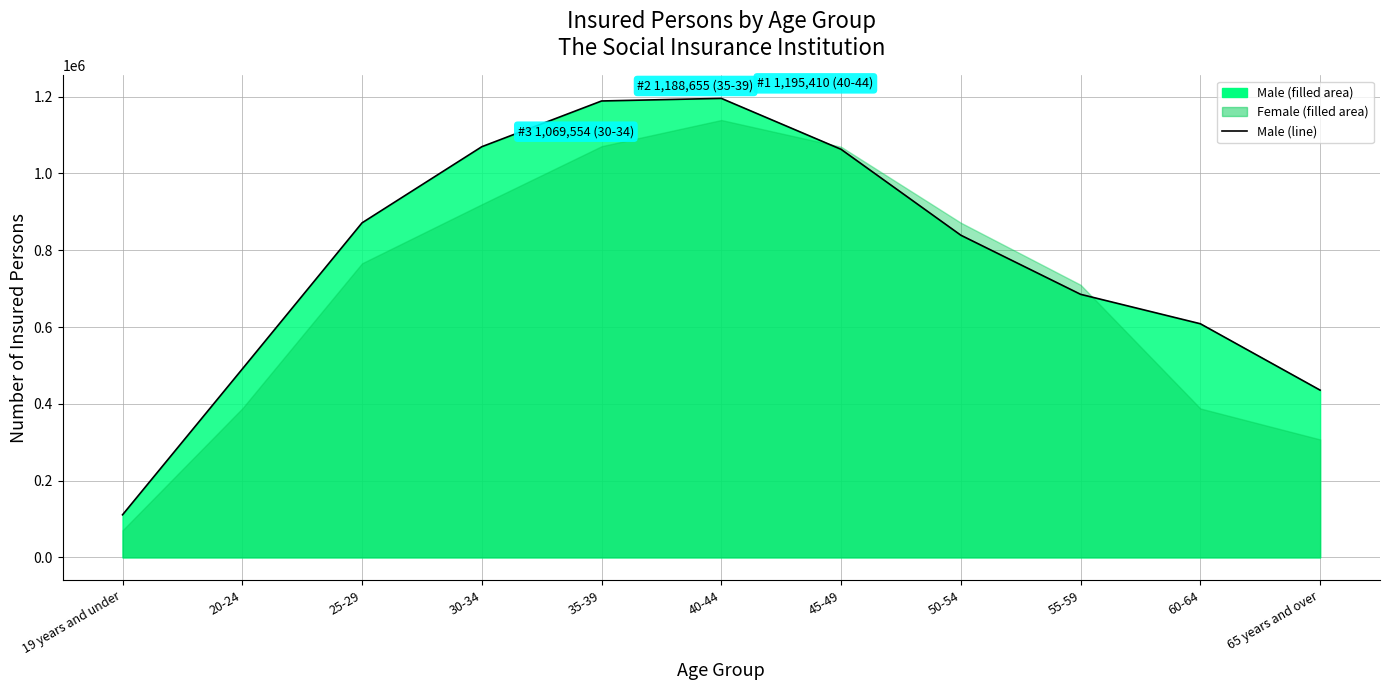

What is the sum of the values at 35-39 and 19 years and under?

1299588